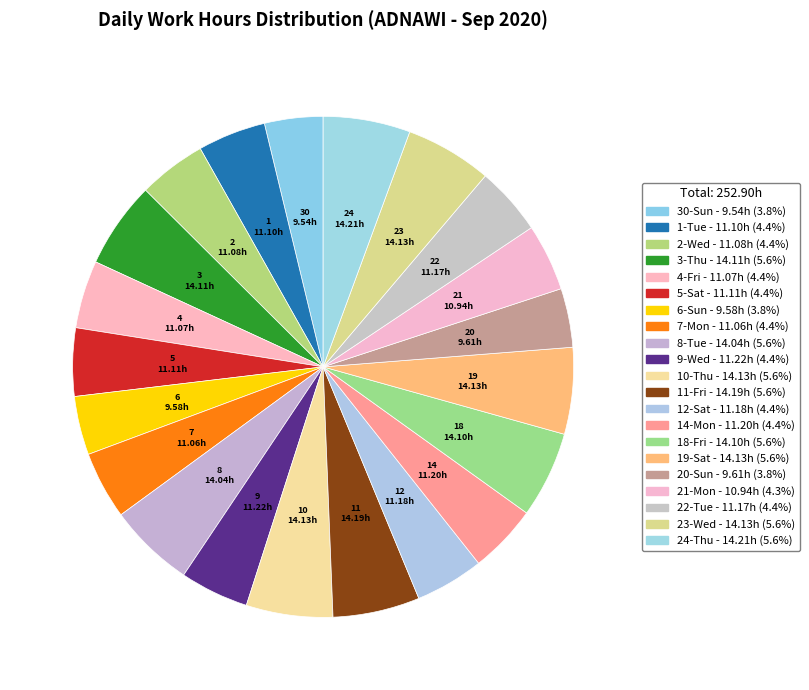

To the nearest percent, what percentage of the pie is 12-Sat?

4%